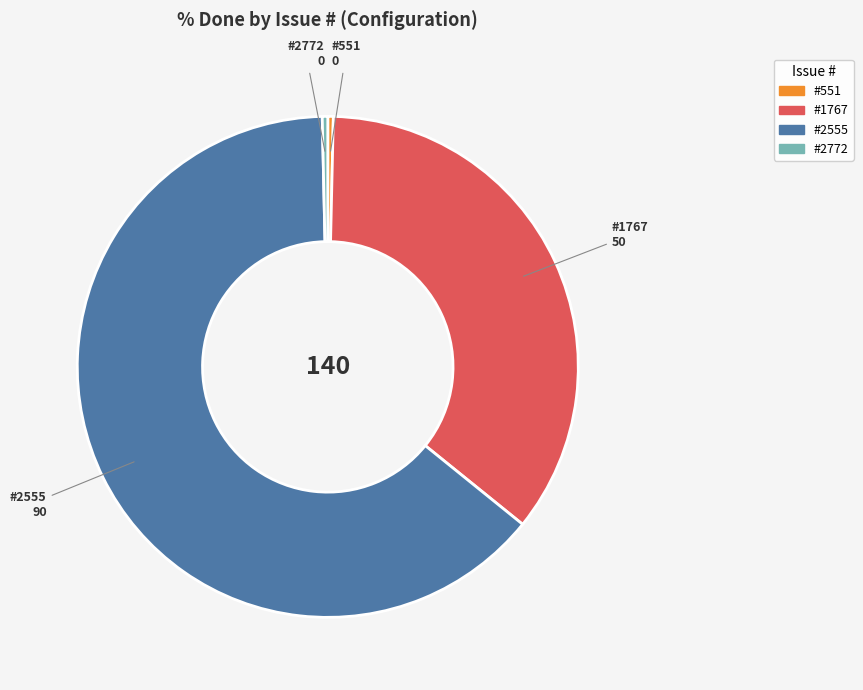

Does any single category account for the majority?

Yes